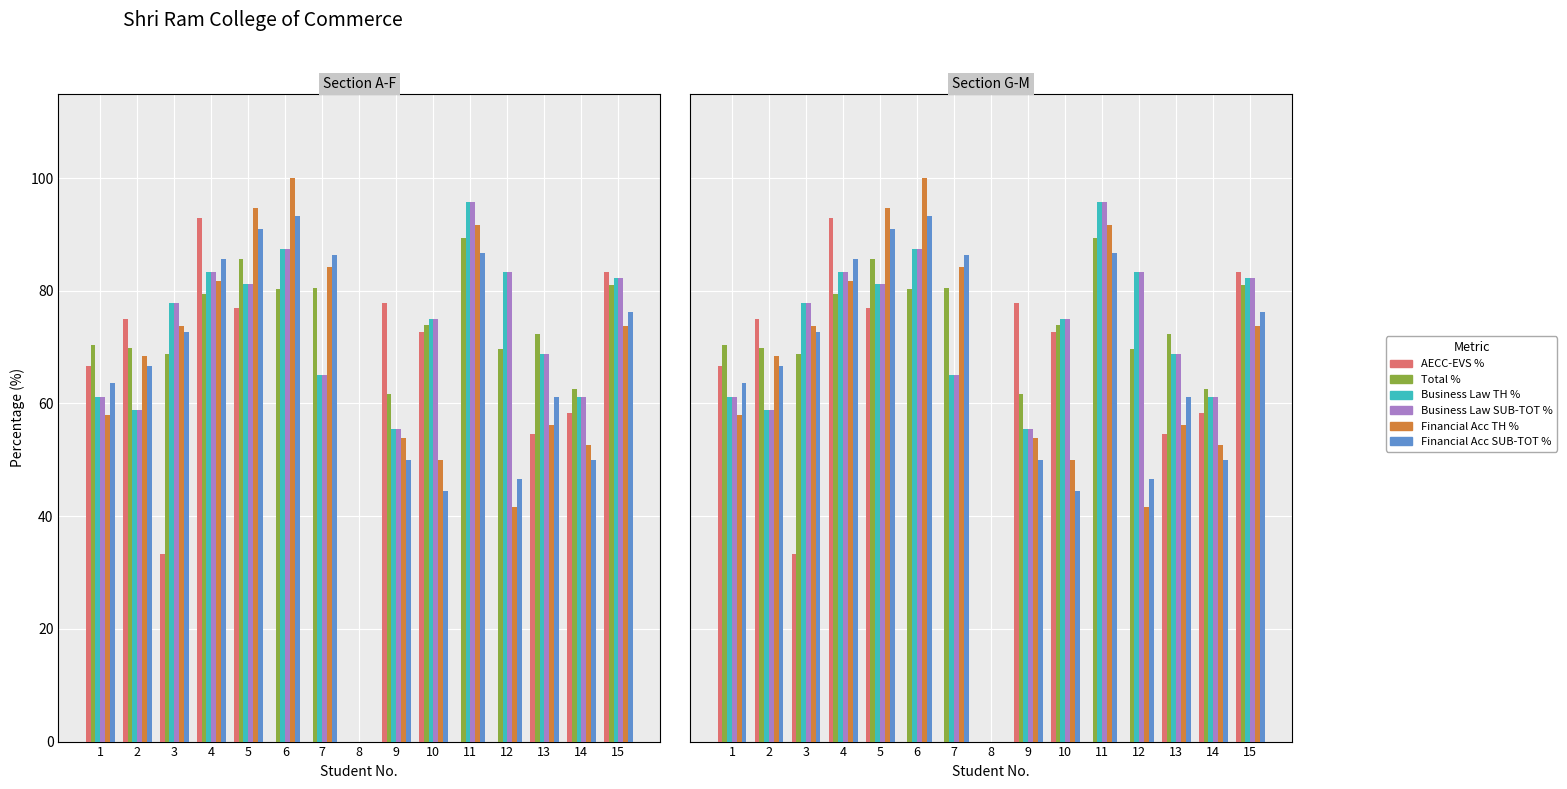

How many positive values does the Business Law SUB-TOT % series have?

14